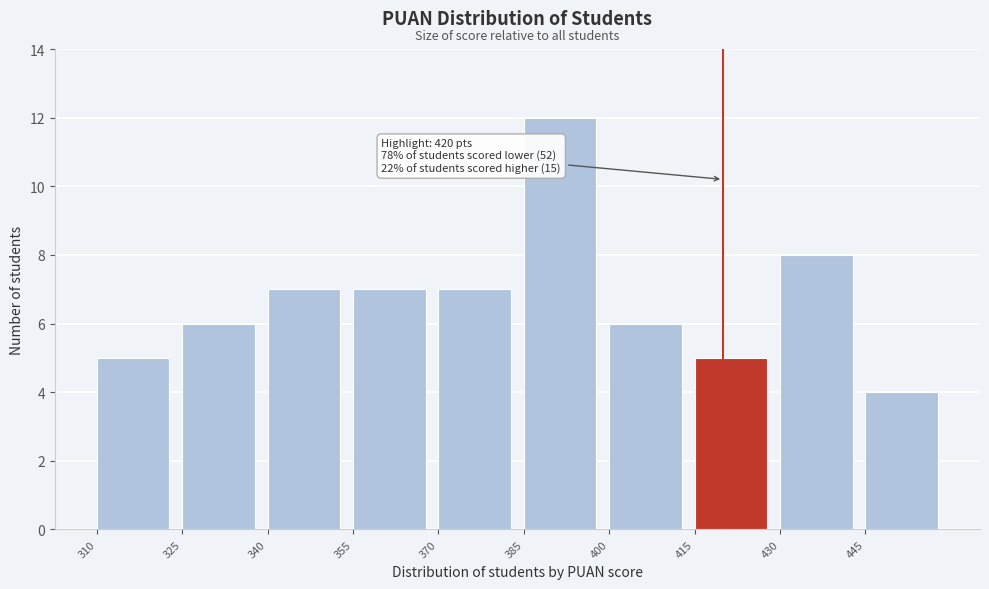

Over which range of the x-axis is the bar tallest?

385 to 400